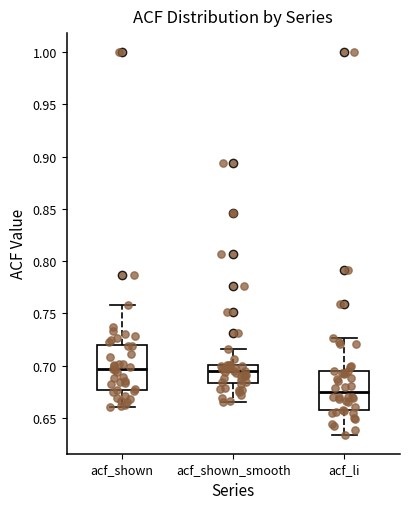

Reading left to right, transcribe this box plot: for each box, give where its median line is, the range the box spans, and where its two whiskers end, as read against the y-axis. The values are not printed on the chart, so give them approximately, as read against the axis.

acf_shown: median 0.695, box 0.675 to 0.720, whiskers 0.660 to 0.760
acf_shown_smooth: median 0.695, box 0.685 to 0.700, whiskers 0.665 to 0.715
acf_li: median 0.675, box 0.660 to 0.695, whiskers 0.635 to 0.725